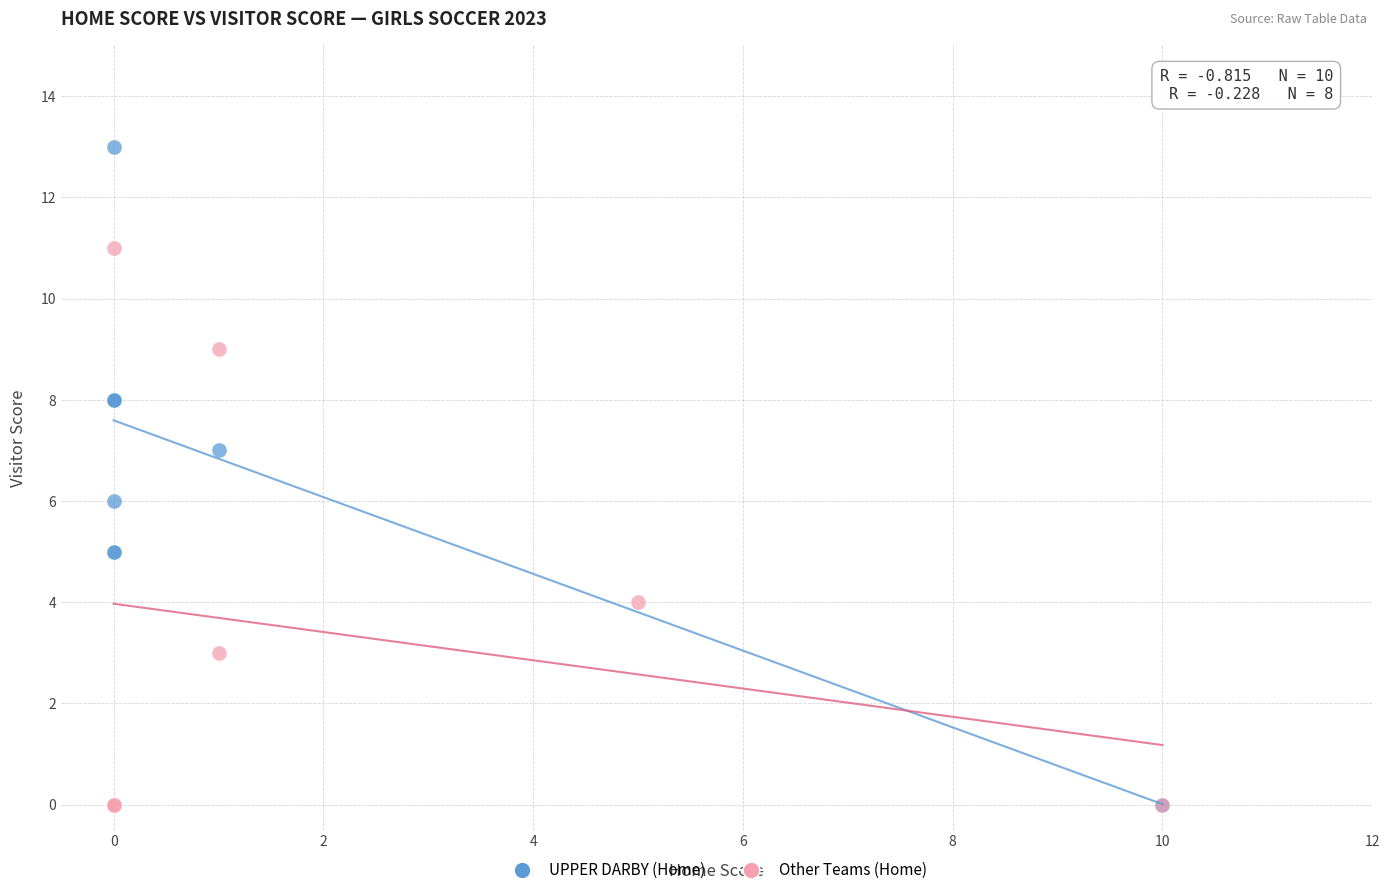

Which series has the widest spread of Y values?

UPPER DARBY (Home)